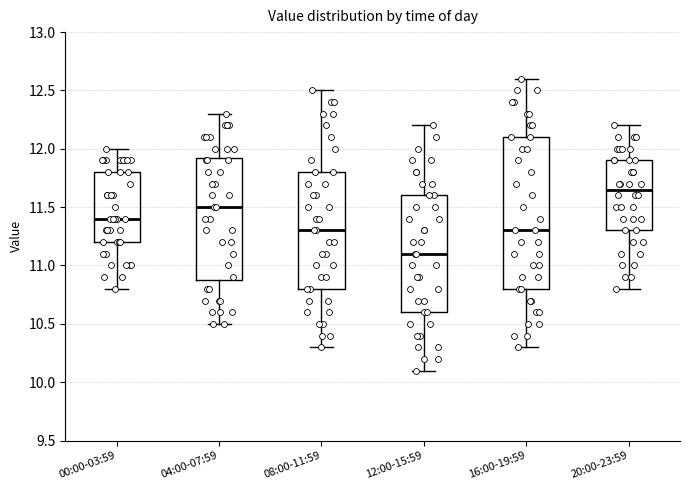

Which box has the lowest median line?

12:00-15:59